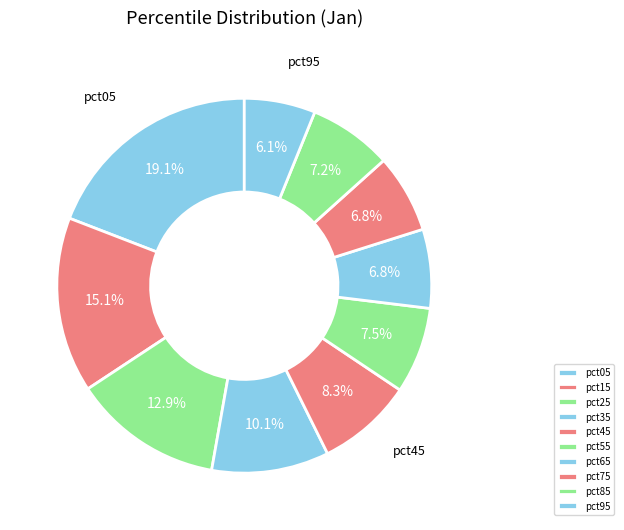

Which category has the smallest portion of the pie?

pct95